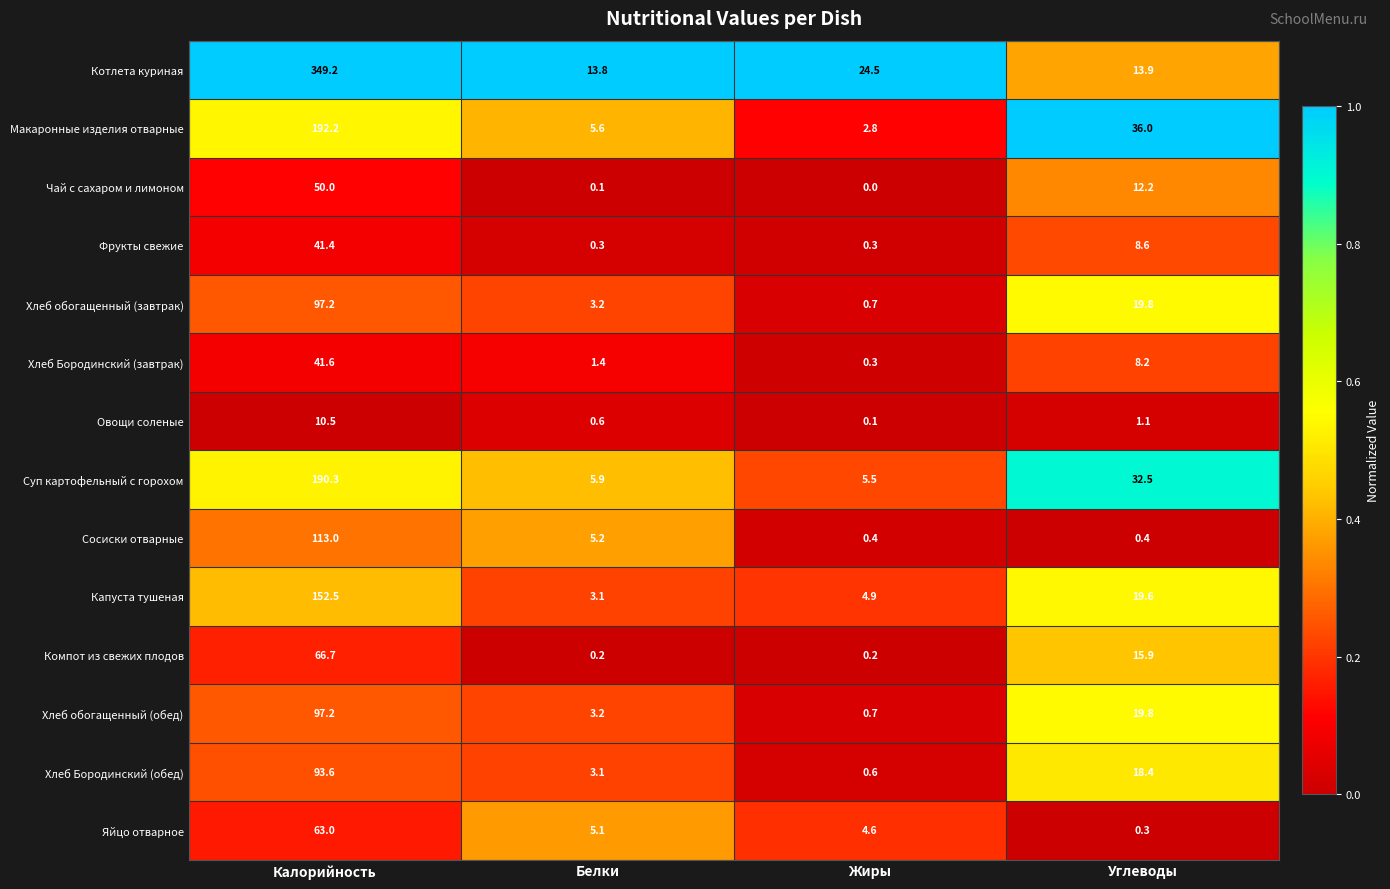

Which series has the largest range (max minus min)?

Котлета куриная